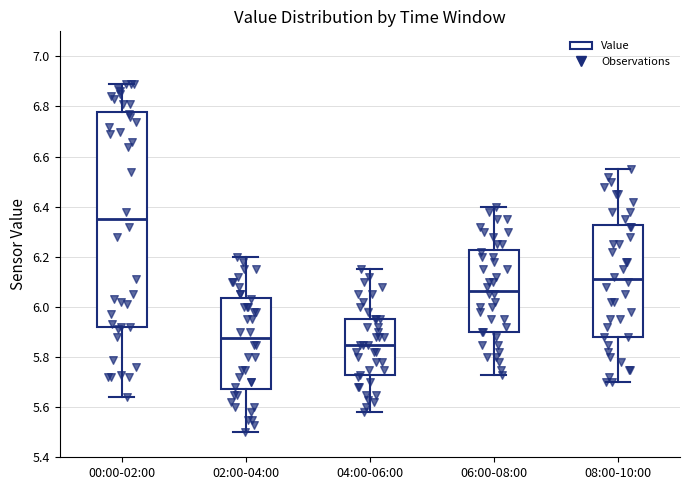

Which box is the tallest, from its lower edge to its upper edge?

00:00-02:00